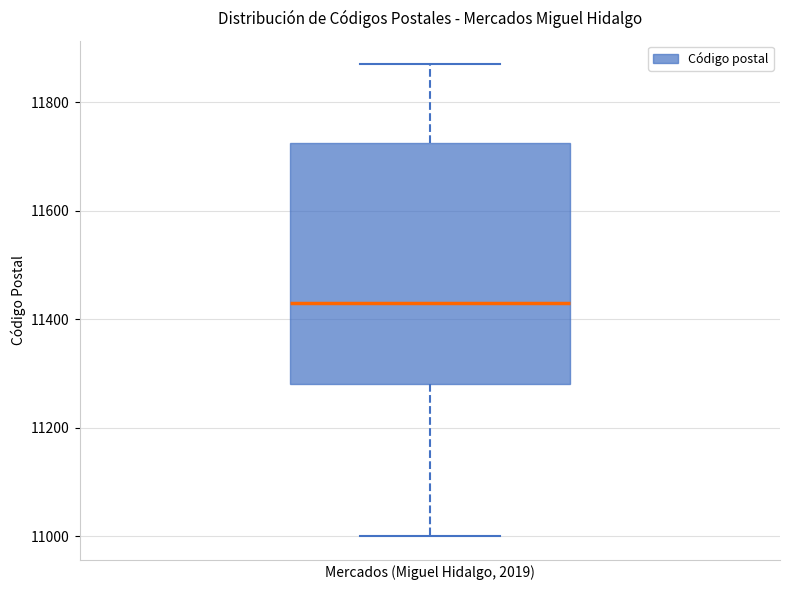

Transcribe this box plot: give where the median line is, the range the box spans, and where the two whiskers end, as read against the y-axis. The values are not printed on the chart, so give them approximately, as read against the axis.

median 11440, box 11280 to 11720, whiskers 11000 to 11880